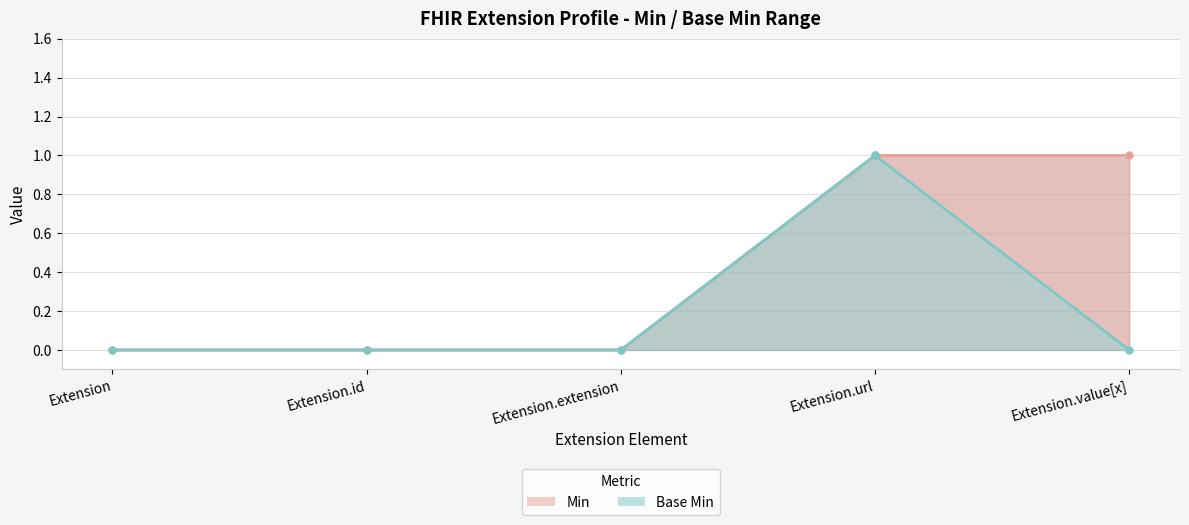

What is the maximum value shown in the chart?

1